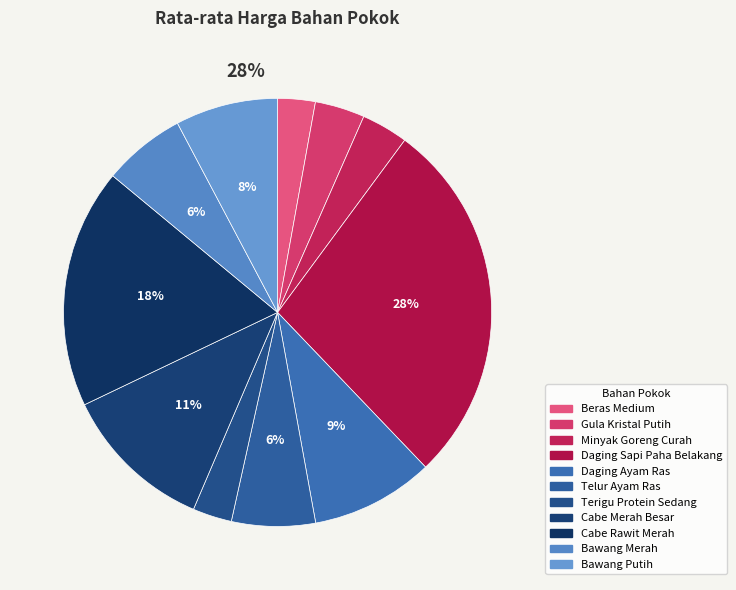

Is it true that Beras Medium is 3% of the pie?

True